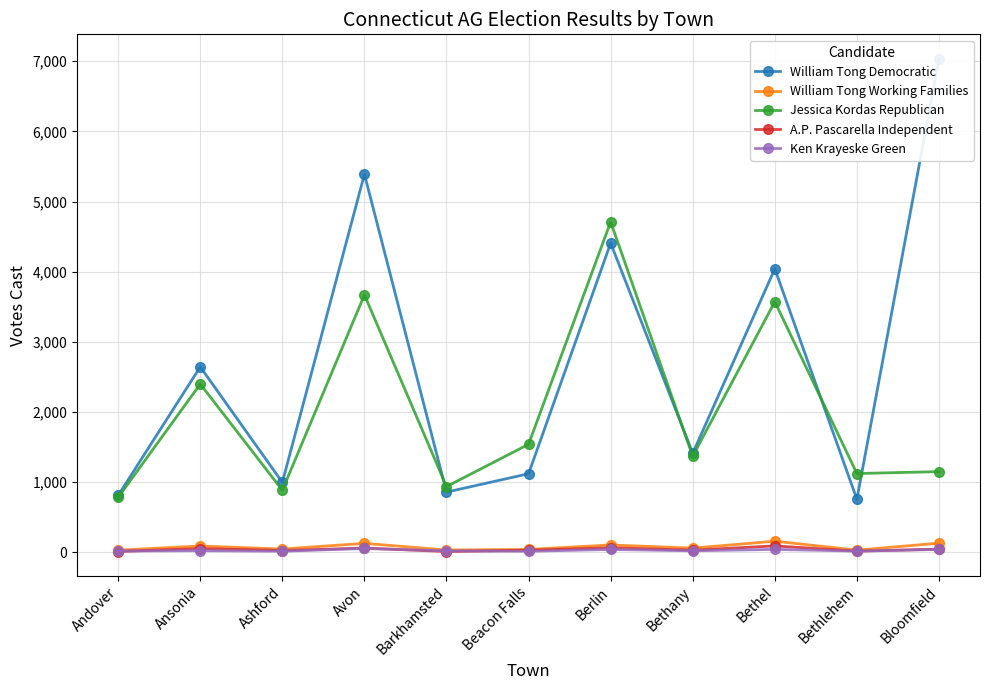

At which category is the sum across all series the highest?

Berlin